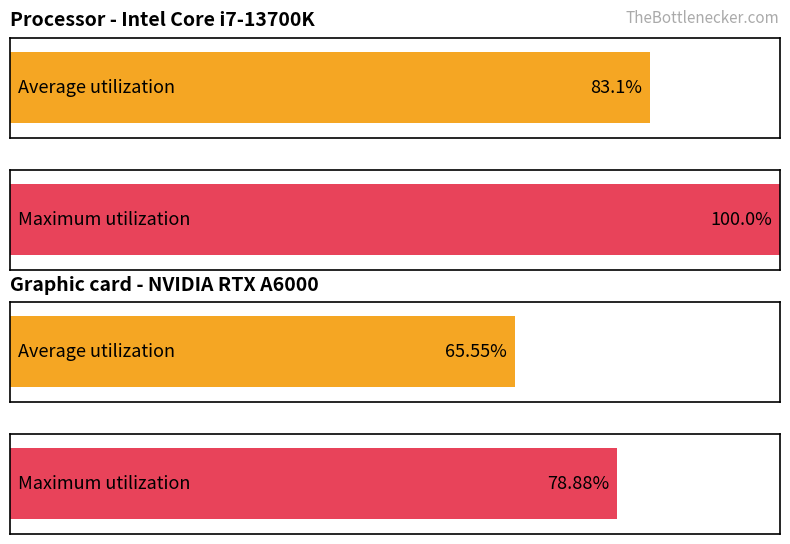

How many series are shown in this chart?

2